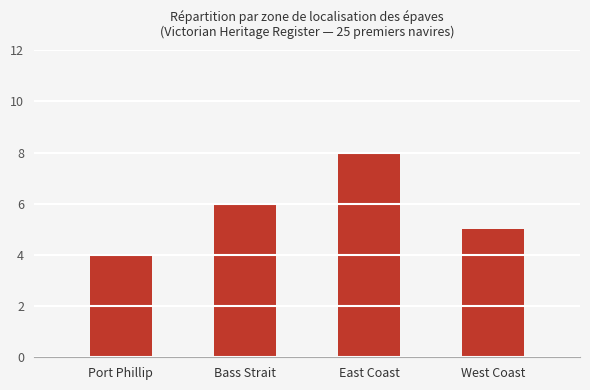

What is the smallest value displayed?

4